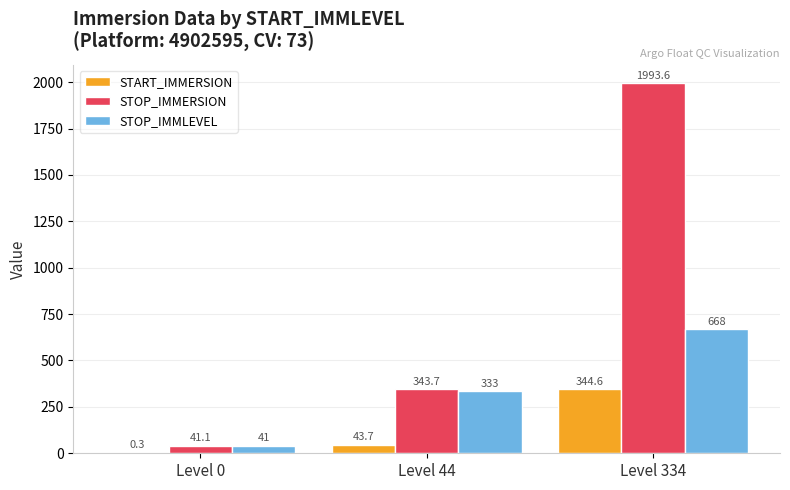

Is it true that START_IMMERSION equals 0.3 at Level 0?

True